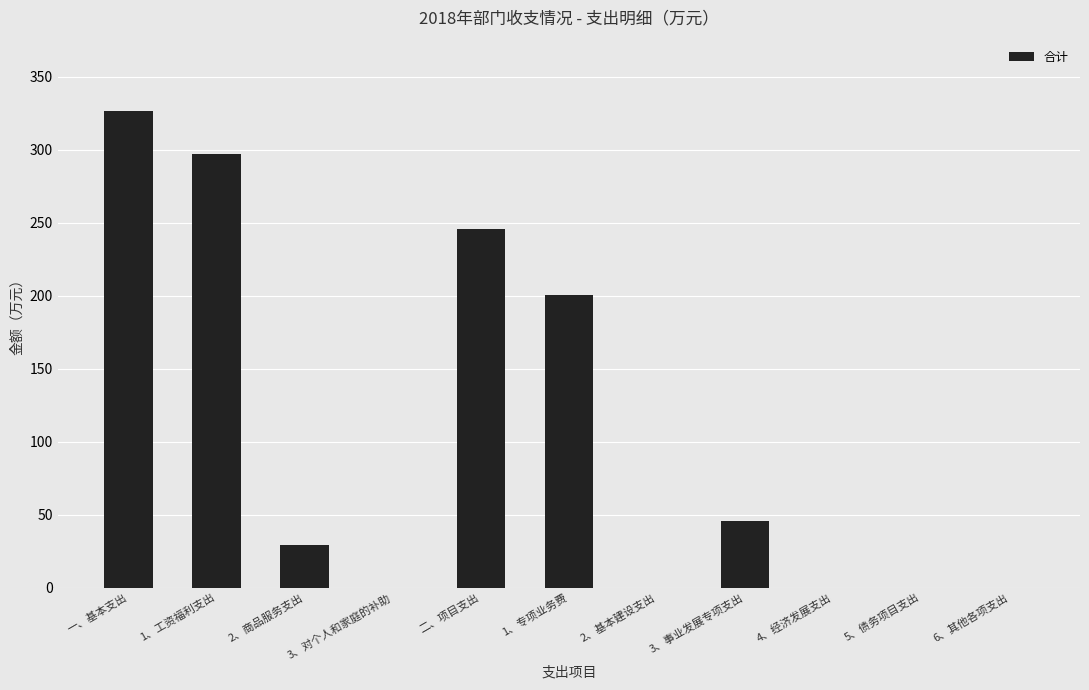

What is the greatest value displayed?

326.3